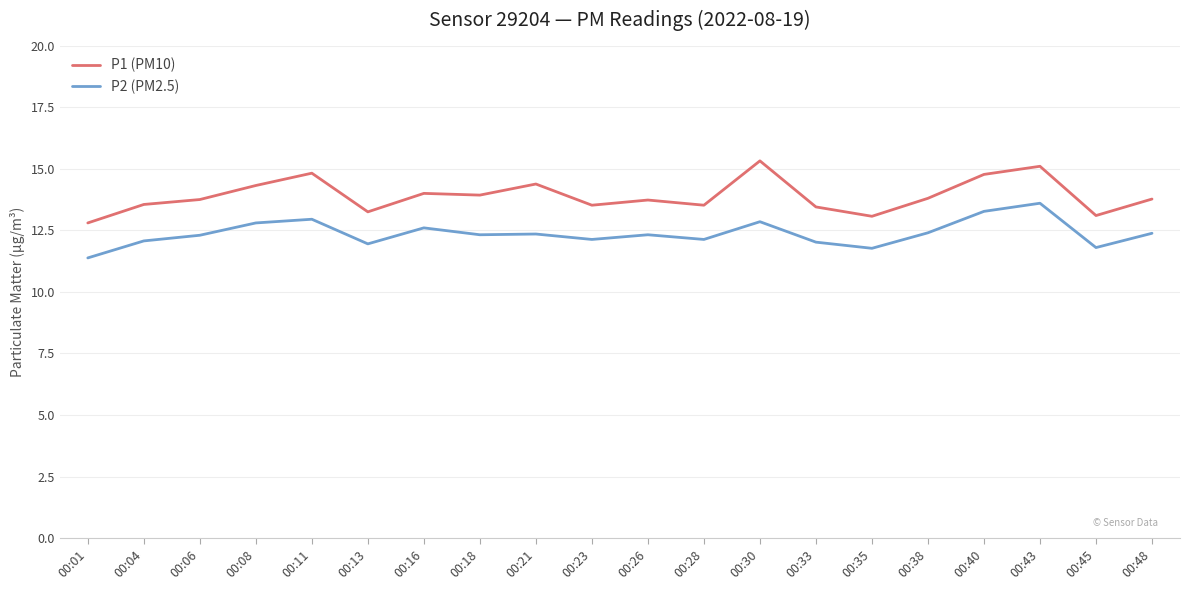

Which series has the widest spread of values?

P1 (PM10)